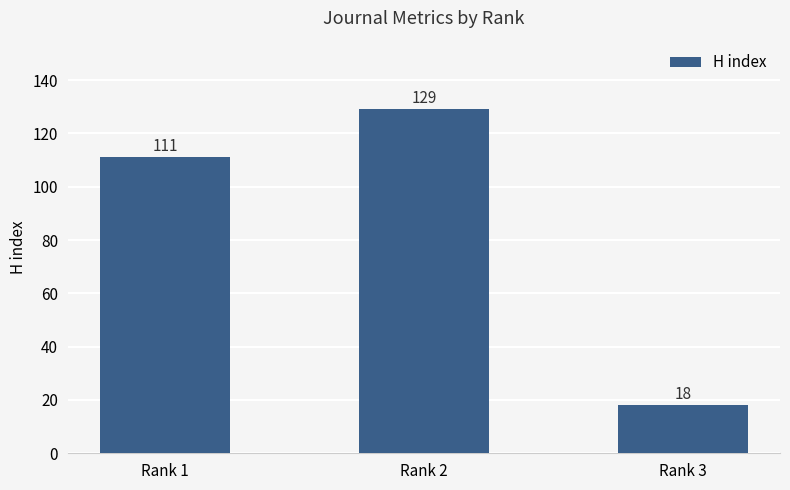

Reading left to right, list all the values displayed in this chart.

Rank 1=111	Rank 2=129	Rank 3=18